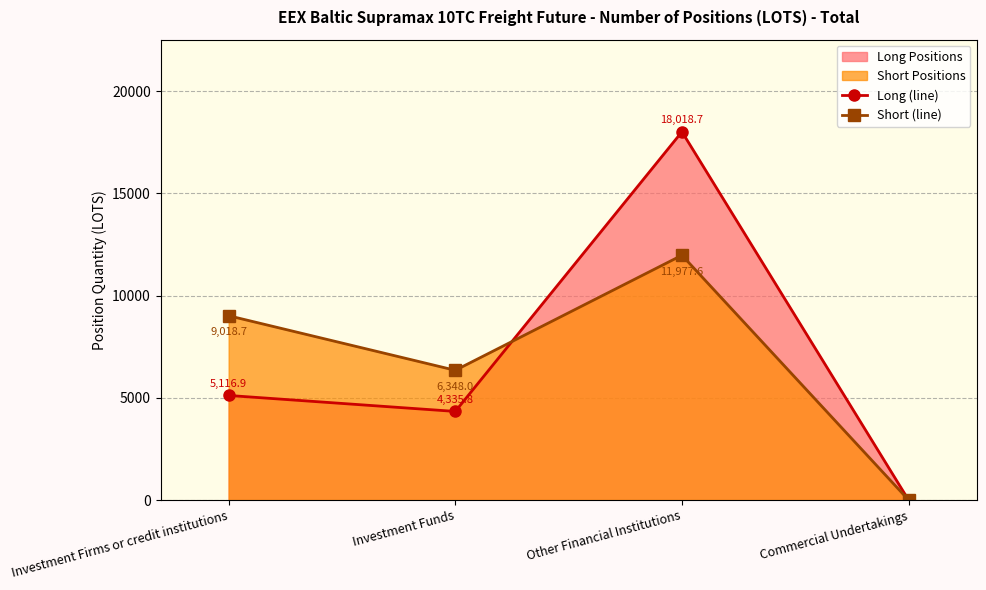

Which series has the largest total across all categories?

Long (line)